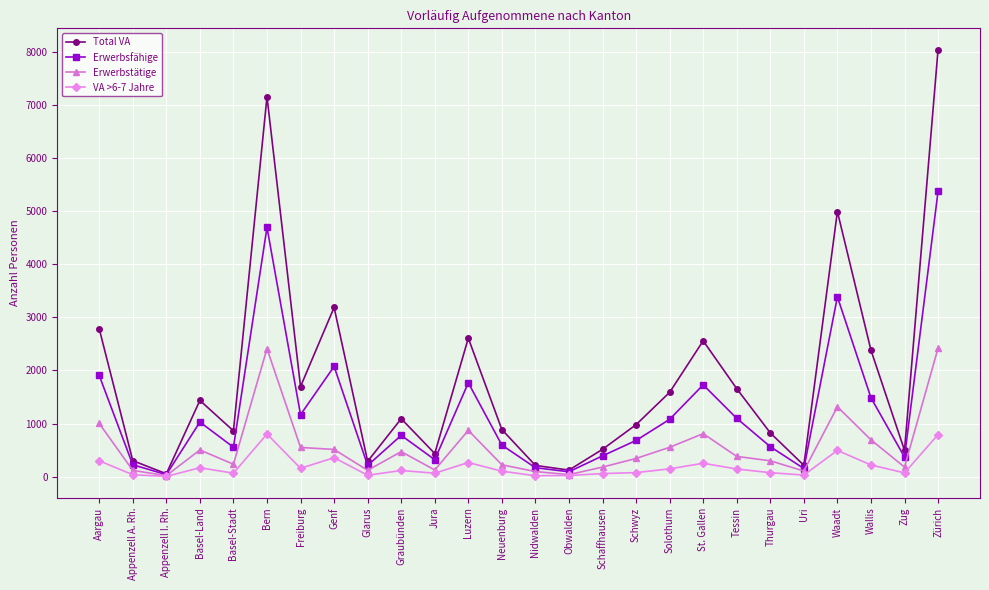

At which category does the chart reach its peak across all series?

Zürich